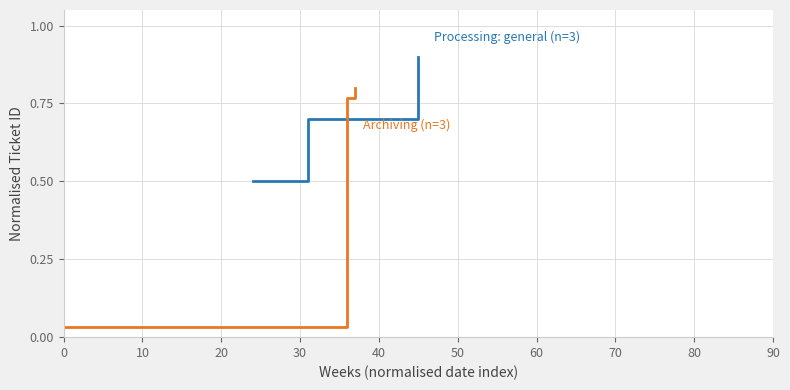

What is the minimum value for Processing: general (n=3)?

0.5